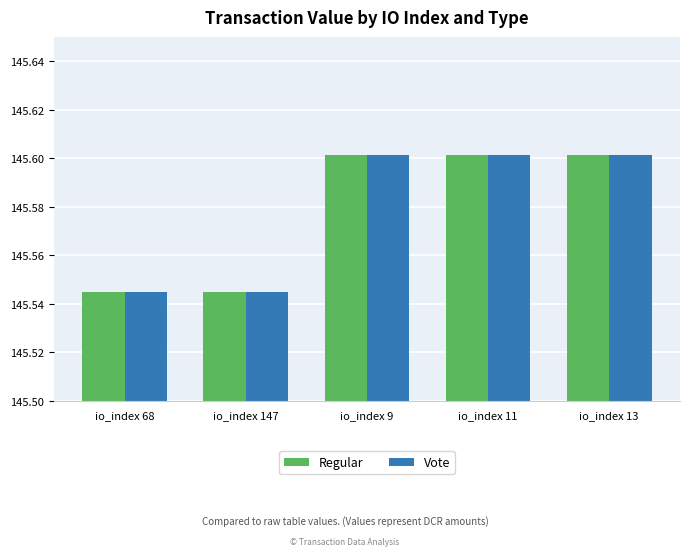

The value of Regular at io_index 13 is 35.5. True or false?

False